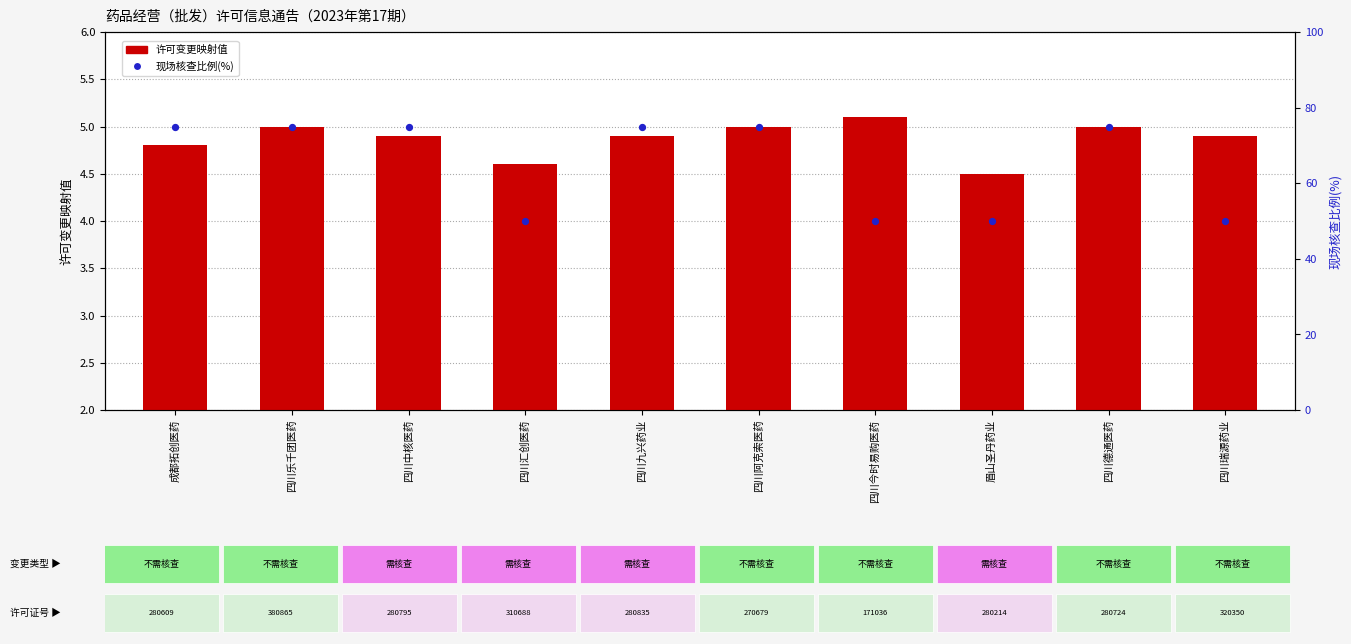

Which series has the largest total across all categories?

现场核查比例(%)